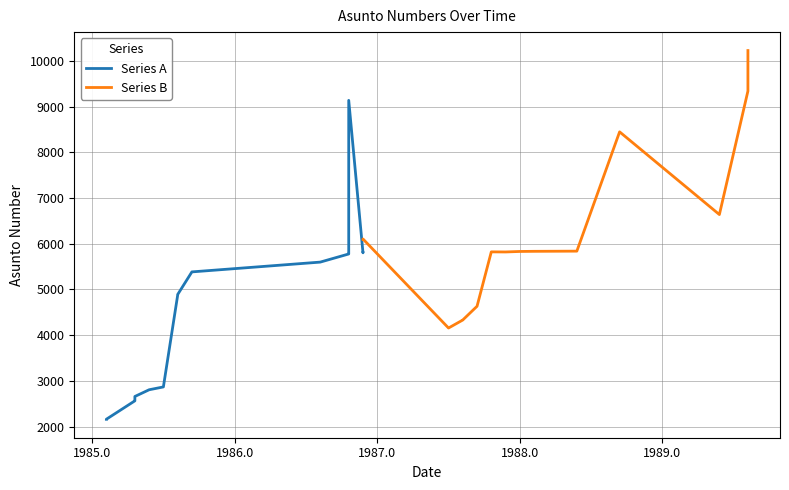

At how many categories does at least one series exceed 4871?

14